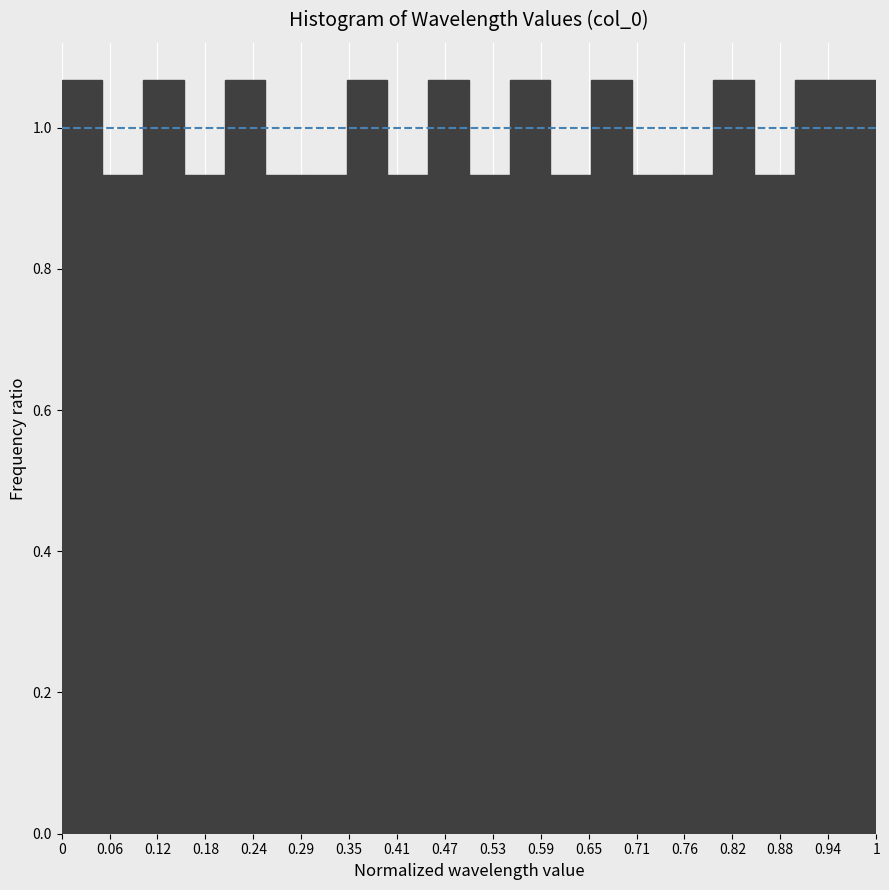

Reading left to right, list every bar in this chart as the range it spans on the x-axis followed by its height. The values are not printed on the chart, so give them approximately, as read against the axis.

0.00 to 0.05: 1.06
0.05 to 0.10: 0.94
0.10 to 0.15: 1.06
0.15 to 0.20: 0.94
0.20 to 0.25: 1.06
0.25 to 0.30: 0.94
0.30 to 0.35: 0.94
0.35 to 0.40: 1.06
0.40 to 0.45: 0.94
0.45 to 0.50: 1.06
0.50 to 0.55: 0.94
0.55 to 0.60: 1.06
0.60 to 0.65: 0.94
0.65 to 0.70: 1.06
0.70 to 0.75: 0.94
0.75 to 0.80: 0.94
0.80 to 0.85: 1.06
0.85 to 0.90: 0.94
0.90 to 0.95: 1.06
0.95 to 1.00: 1.06